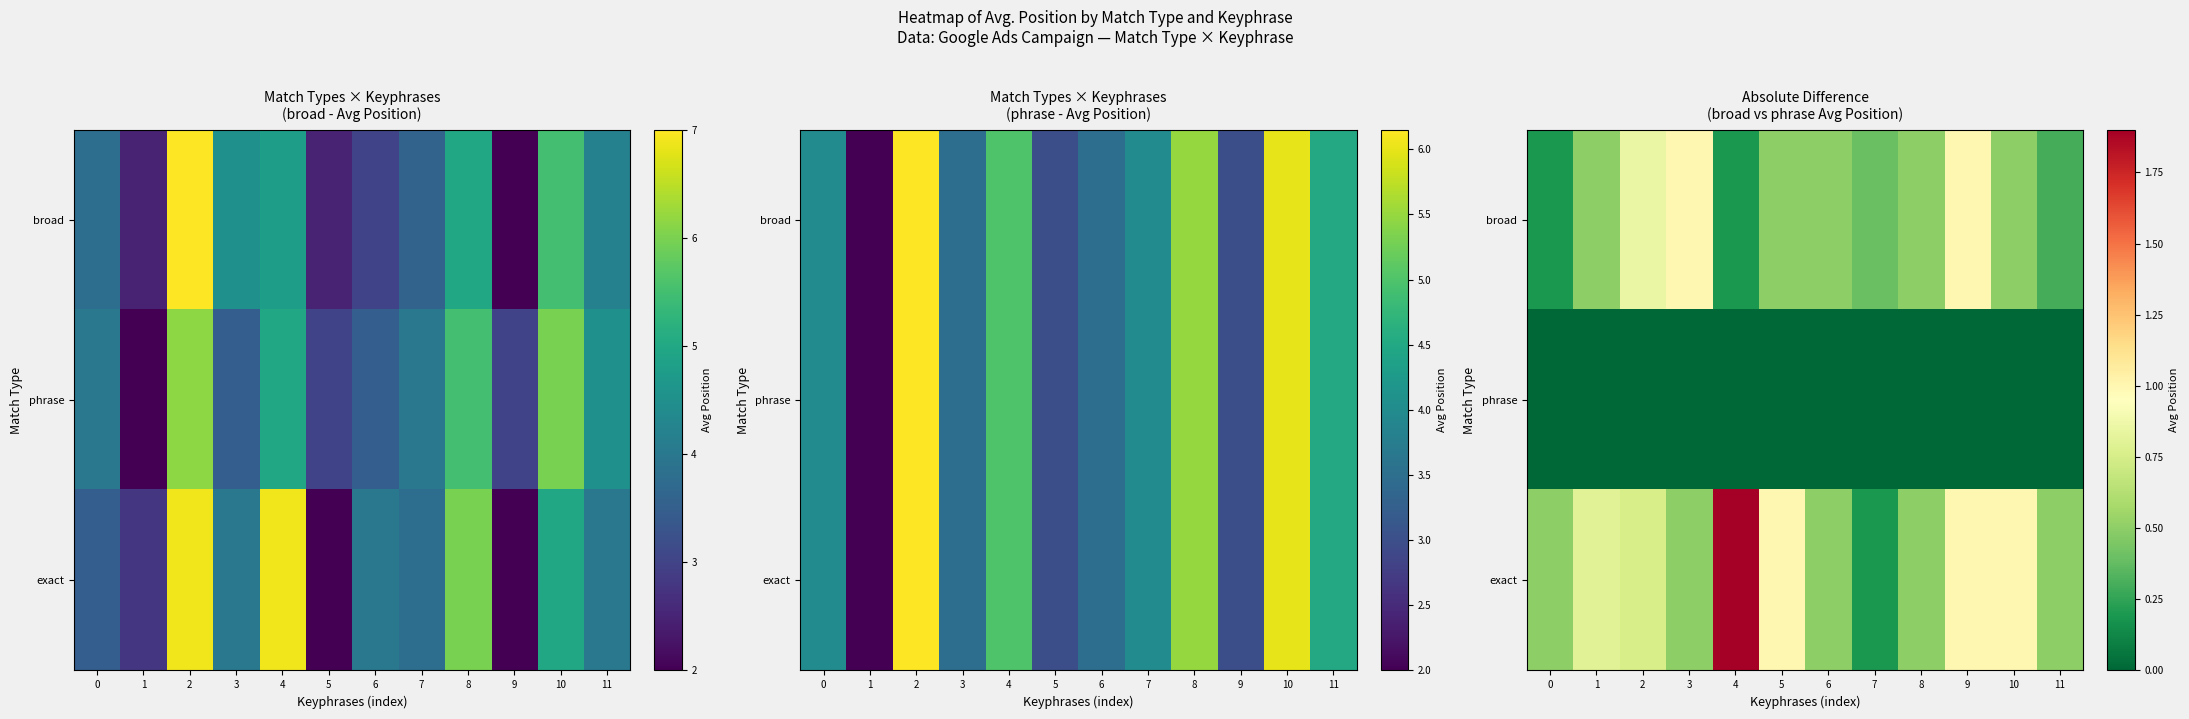

How many exact values are between 0 and 1?

11